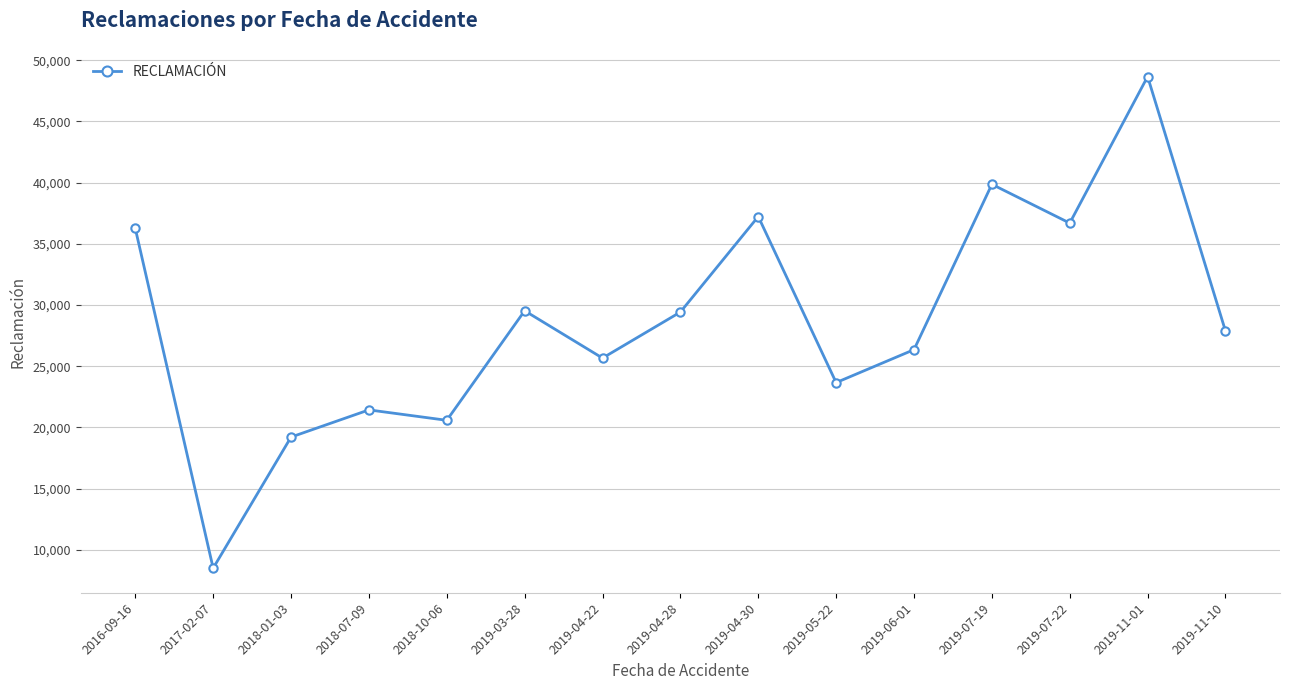

The chart shows a value of 29536 at 2019-03-28. True or false?

True